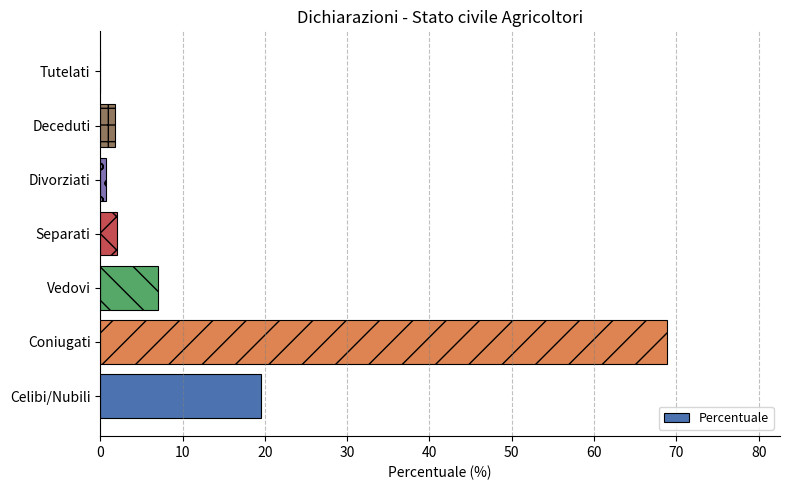

What is the maximum value shown in the chart?

68.8